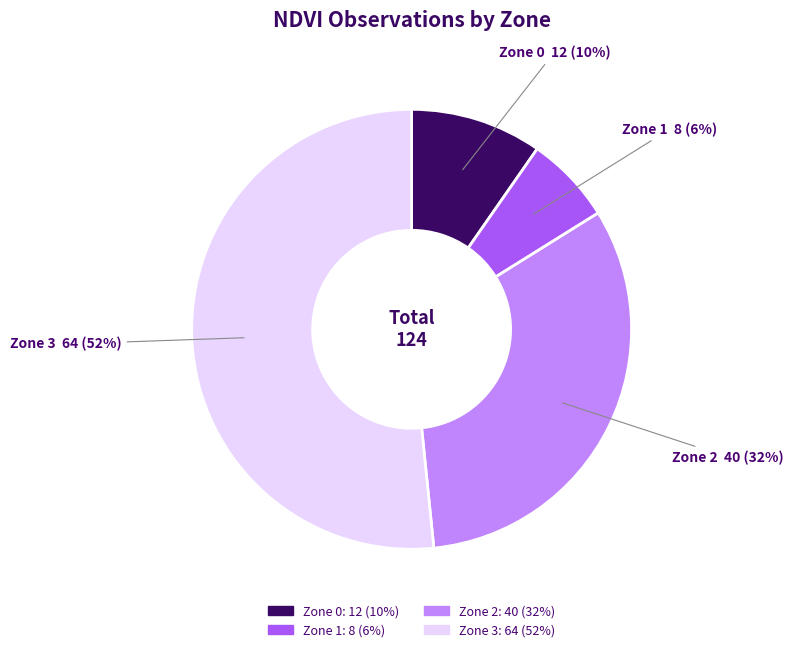

Between Zone 1 and Zone 0, which is larger?

Zone 0